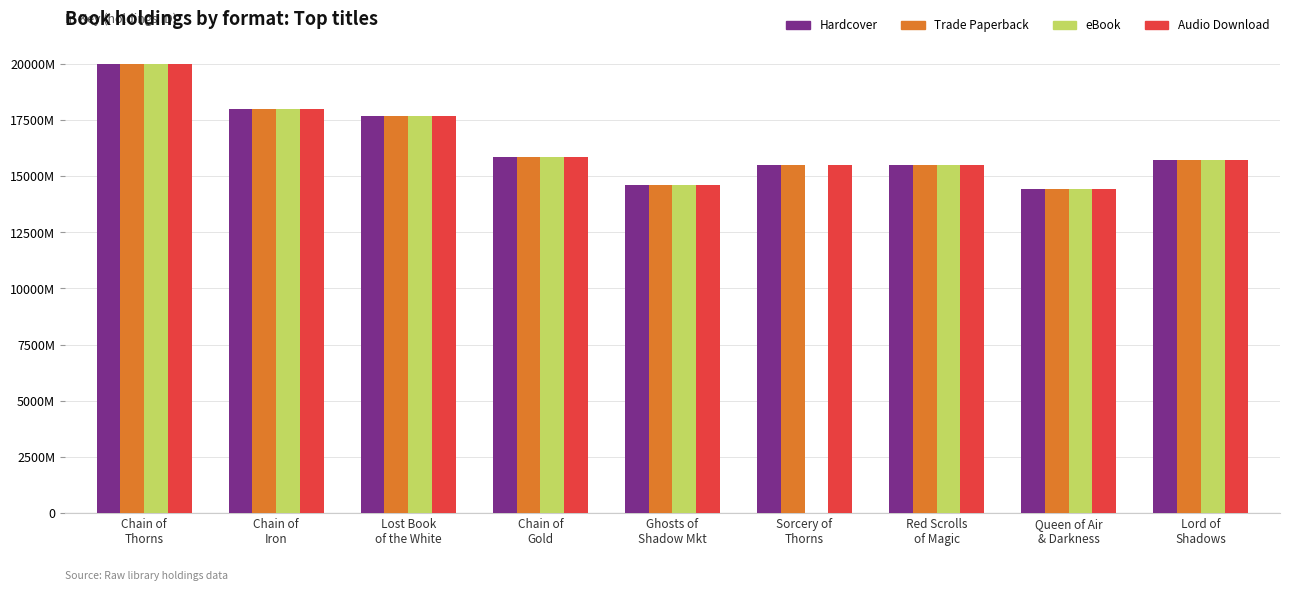

What are all the series names shown in the legend?

Hardcover, Trade Paperback, eBook, Audio Download